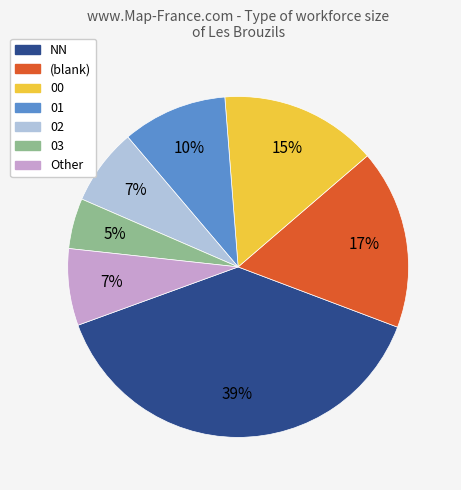

True or false: NN accounts for 27% of the total.

False